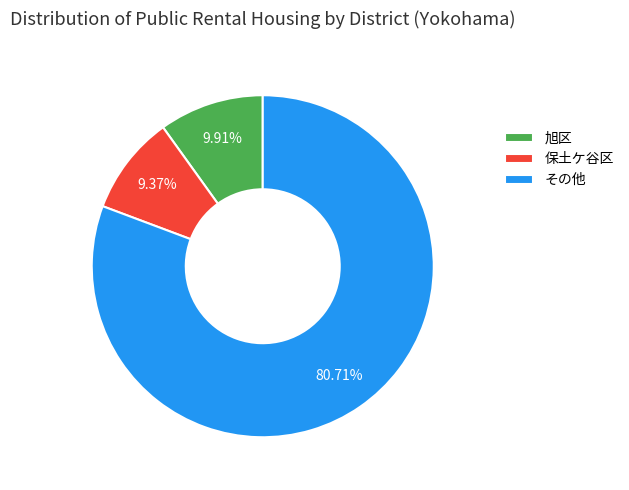

Between 保土ケ谷区 and 旭区, which is larger?

旭区